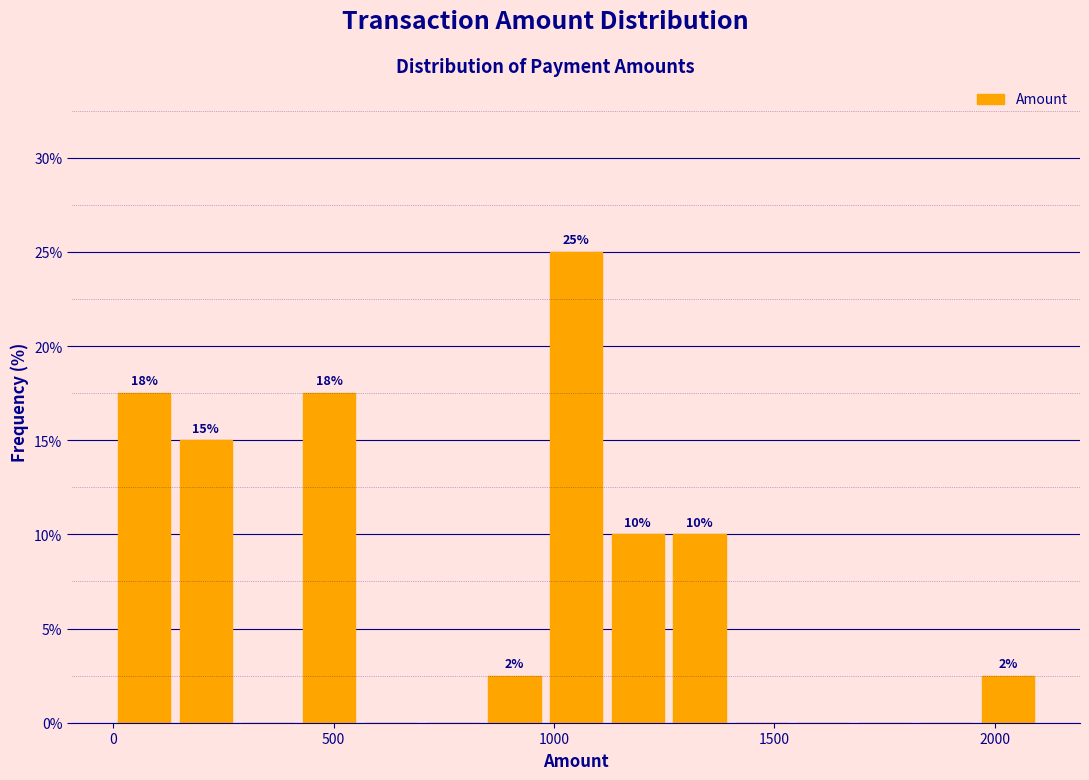

Read against the x-axis, roughly where is the centre of the tallest bar?

1050